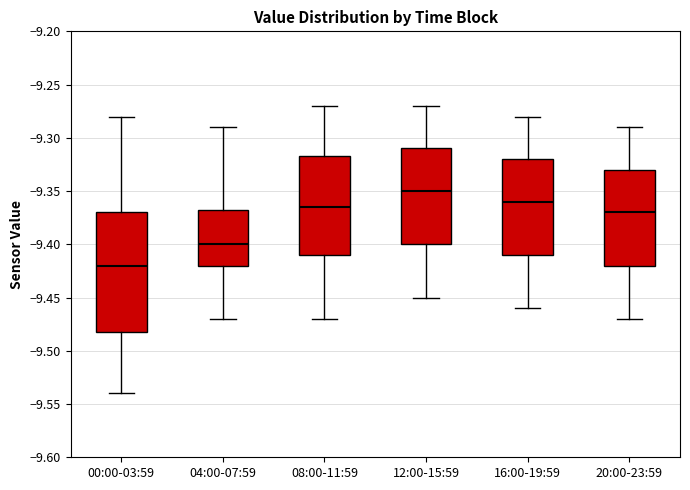

Reading left to right, transcribe this box plot: for each box, give where its median line is, the range the box spans, and where its two whiskers end, as read against the y-axis. The values are not printed on the chart, so give them approximately, as read against the axis.

00:00-03:59: median -9.420, box -9.480 to -9.370, whiskers -9.540 to -9.280
04:00-07:59: median -9.400, box -9.420 to -9.365, whiskers -9.470 to -9.290
08:00-11:59: median -9.365, box -9.410 to -9.315, whiskers -9.470 to -9.270
12:00-15:59: median -9.350, box -9.400 to -9.310, whiskers -9.450 to -9.270
16:00-19:59: median -9.360, box -9.410 to -9.320, whiskers -9.460 to -9.280
20:00-23:59: median -9.370, box -9.420 to -9.330, whiskers -9.470 to -9.290